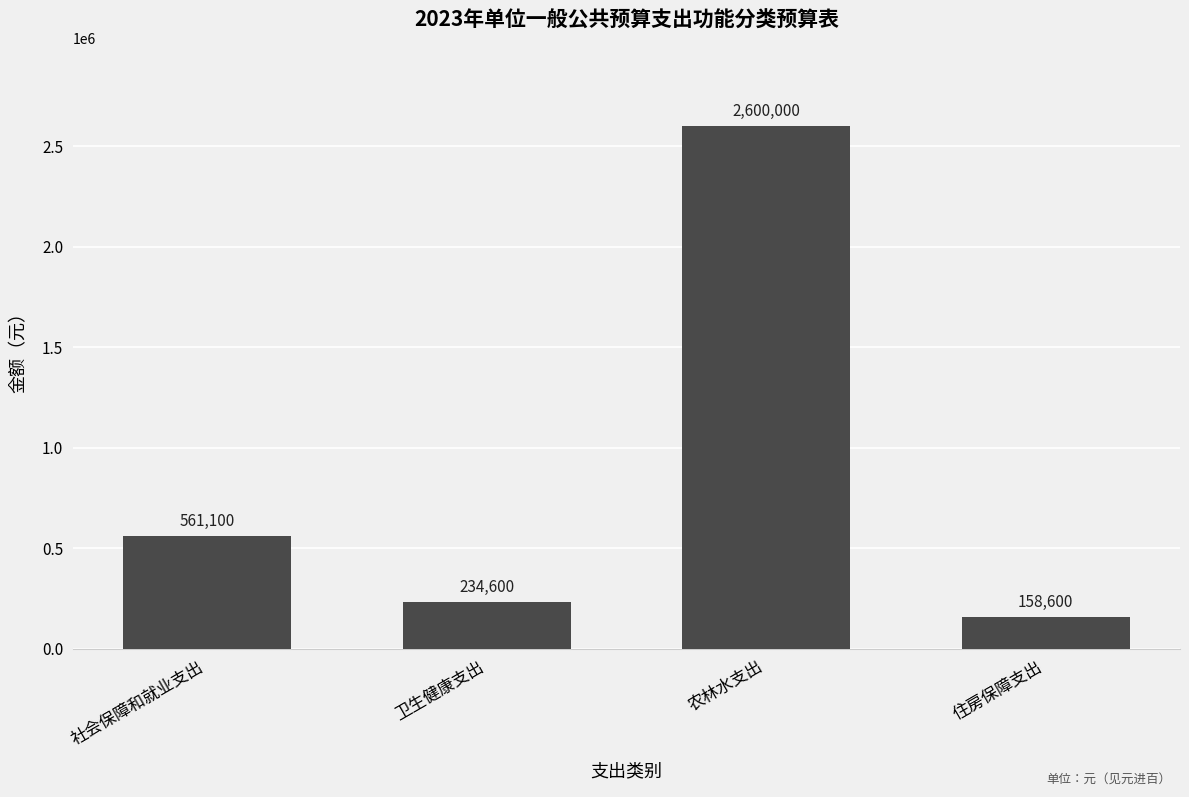

What is the difference between the maximum and minimum values?

2441400